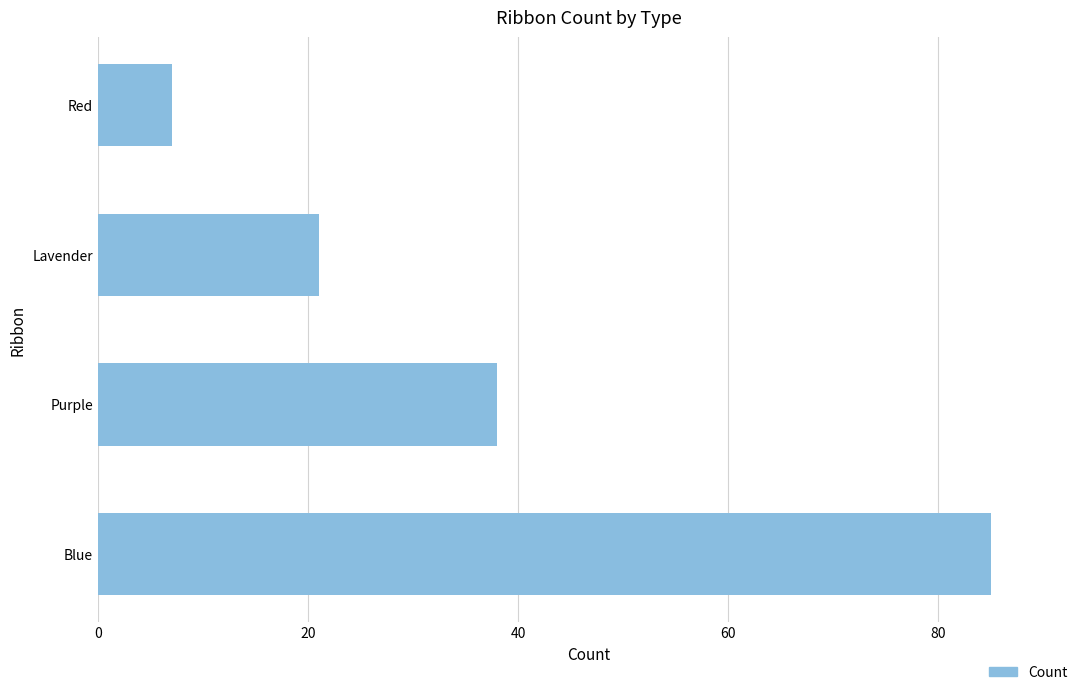

Is it true that the value at Red is 4?

False